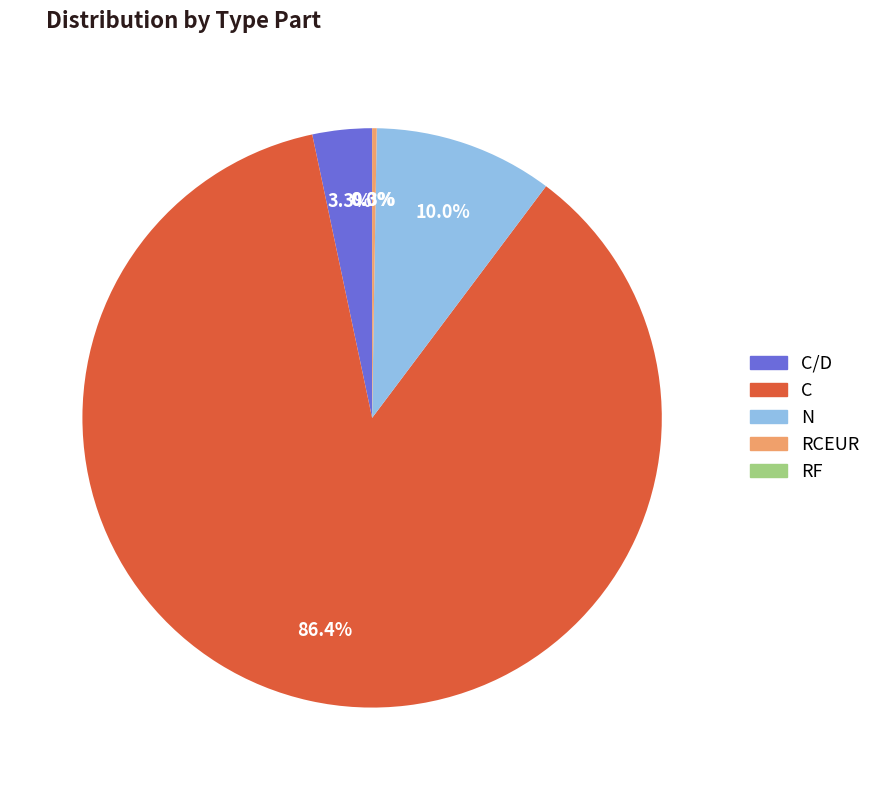

Is there a majority slice in this chart?

Yes